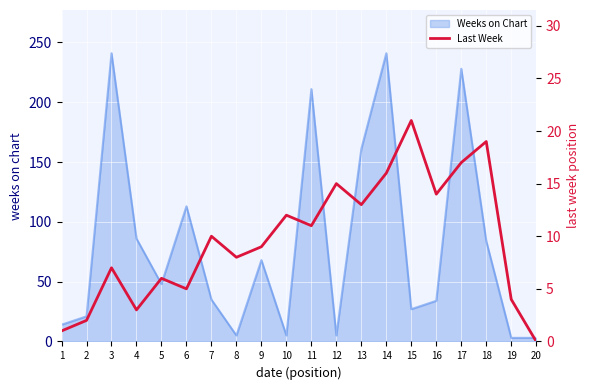

Does the chart display data point markers on the line(s)?

No